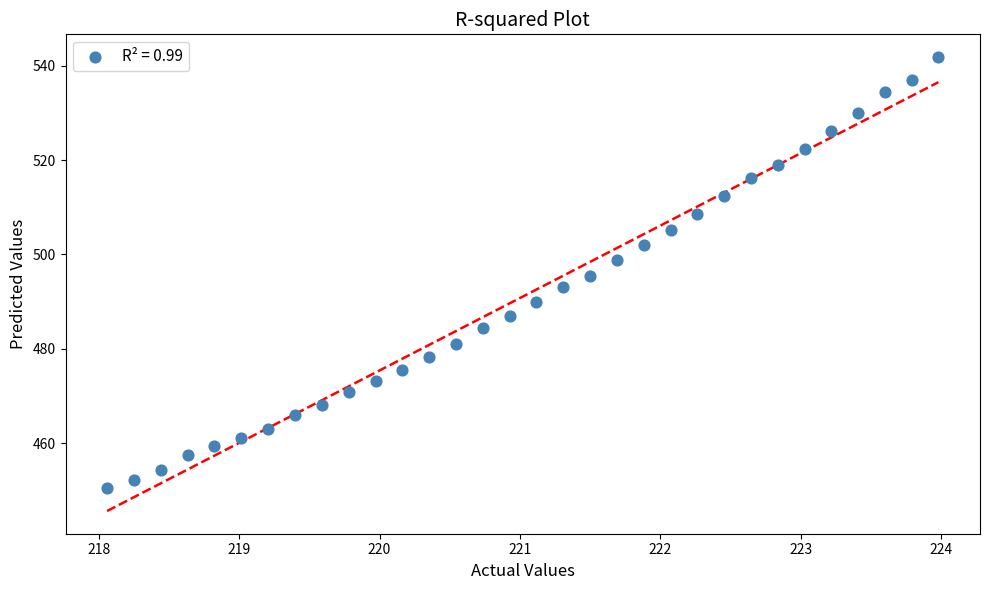

What is the range of Y values (max minus min)?

91.3